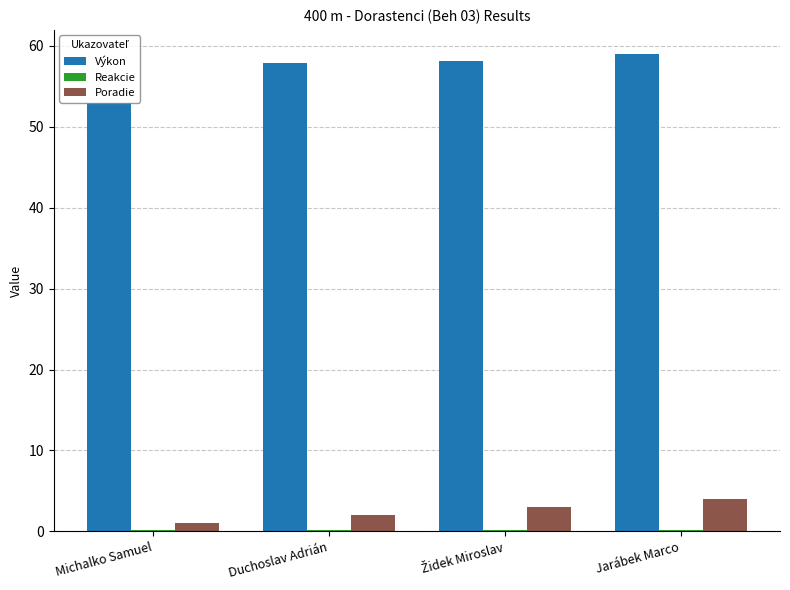

What is the maximum value for Poradie?

4.0